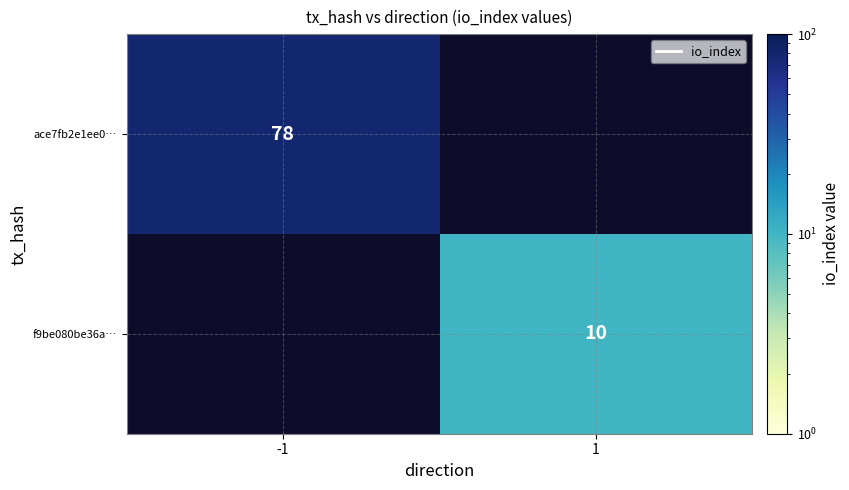

The value of f9be080be36a… at 1 is 2. True or false?

False